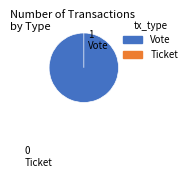

Do Vote and Ticket together represent more than half of the pie?

Yes